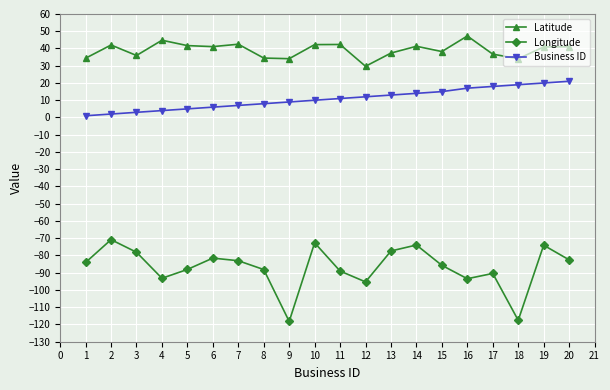

True or false: Latitude has a value of 20.0 at 6.

False